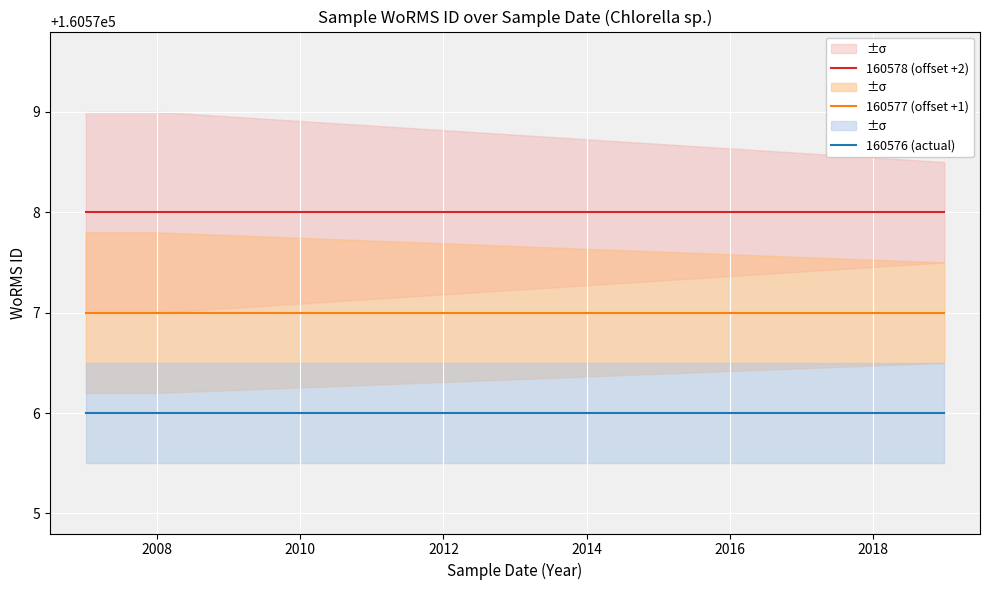

Is the value of 160578 (offset +2) at 2010 greater than the value of 160576 (actual) at 2006?

Yes